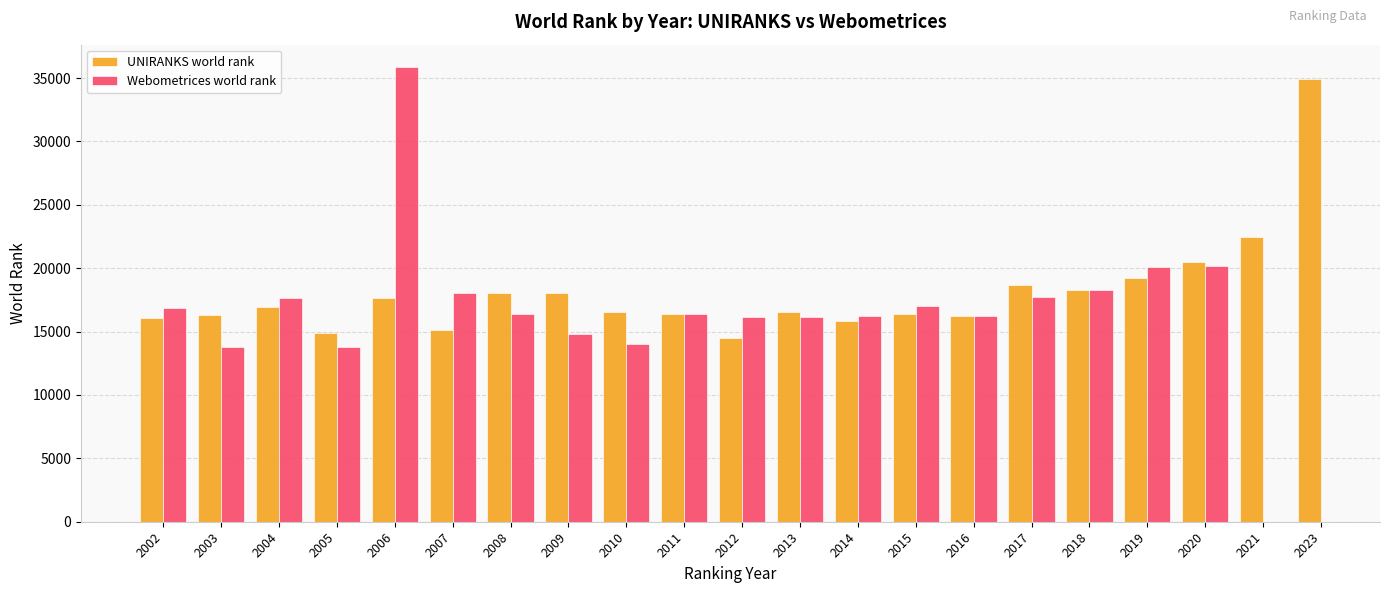

Does the chart contain any negative values?

No